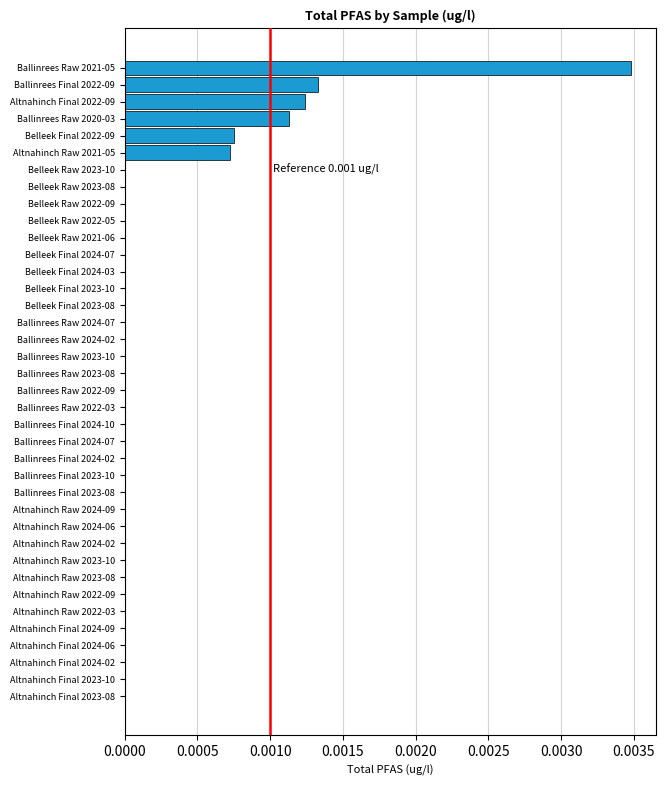

How many categories are shown in the chart?

38